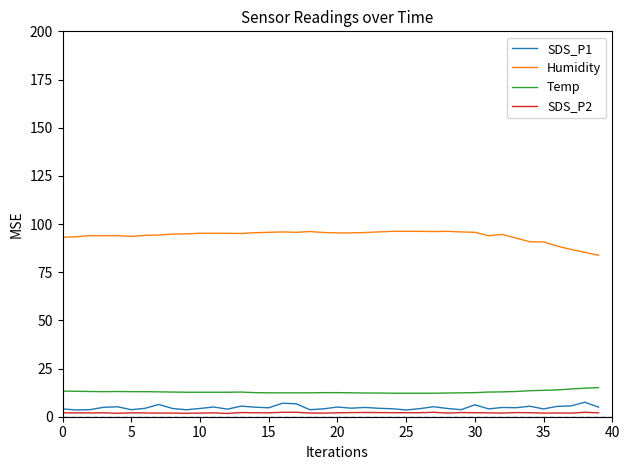

What is the average value of the SDS_P1 series?

4.7